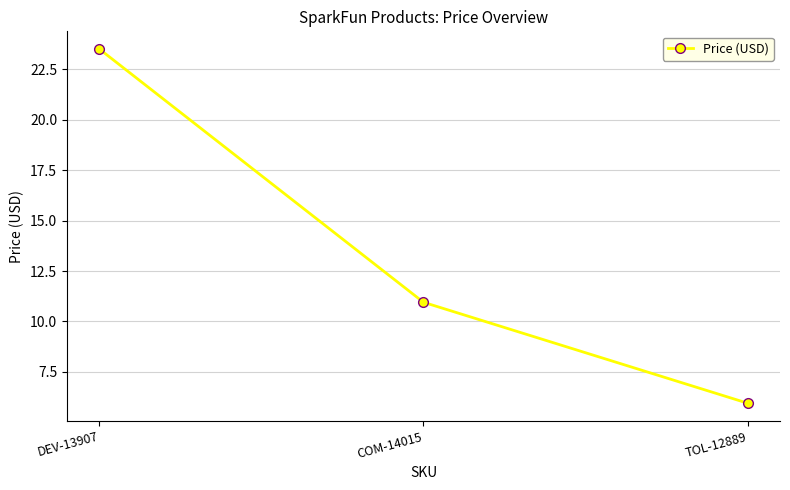

At which label does the data first exceed 10?

DEV-13907